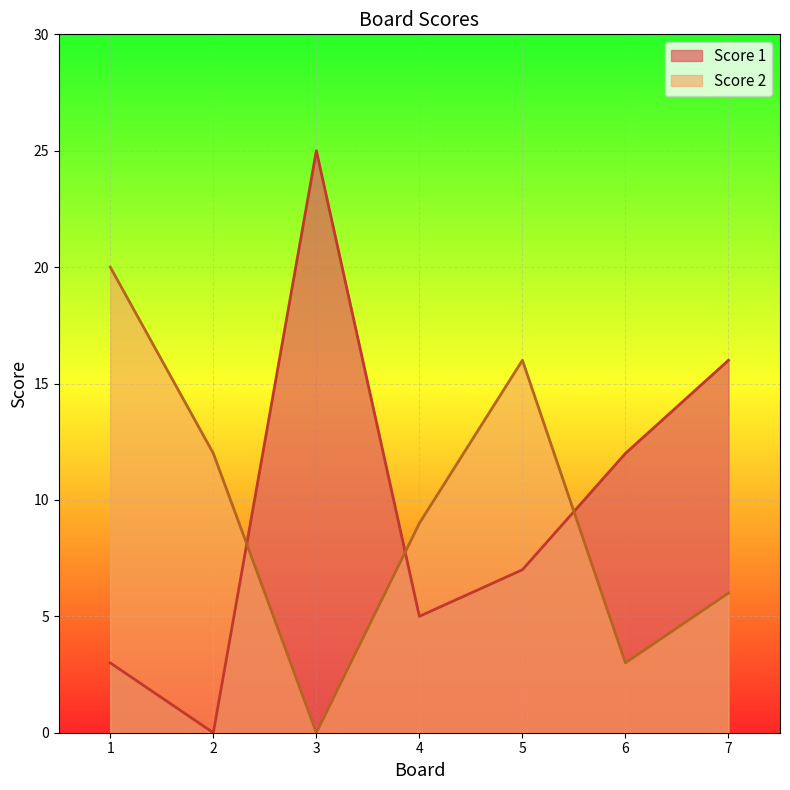

Which category has the lowest value across all series?

2